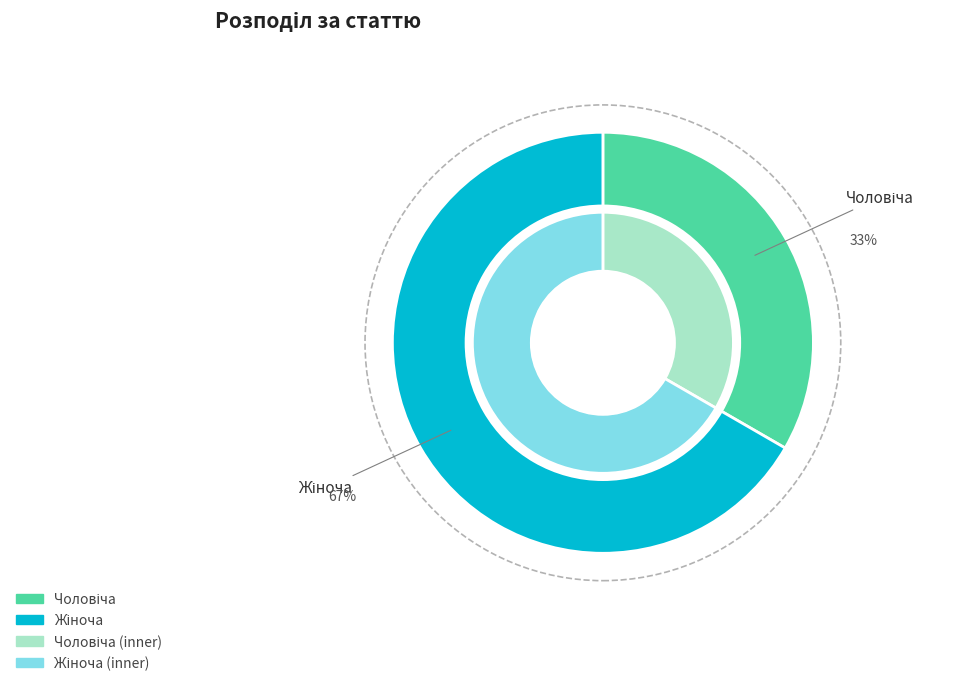

Rank the categories by value from lowest to highest.

Чоловіча, Жіноча